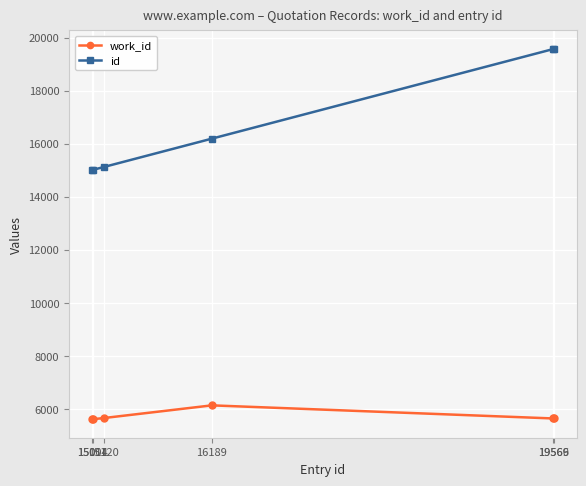

What is the difference between the maximum and minimum values in the id series?

4565